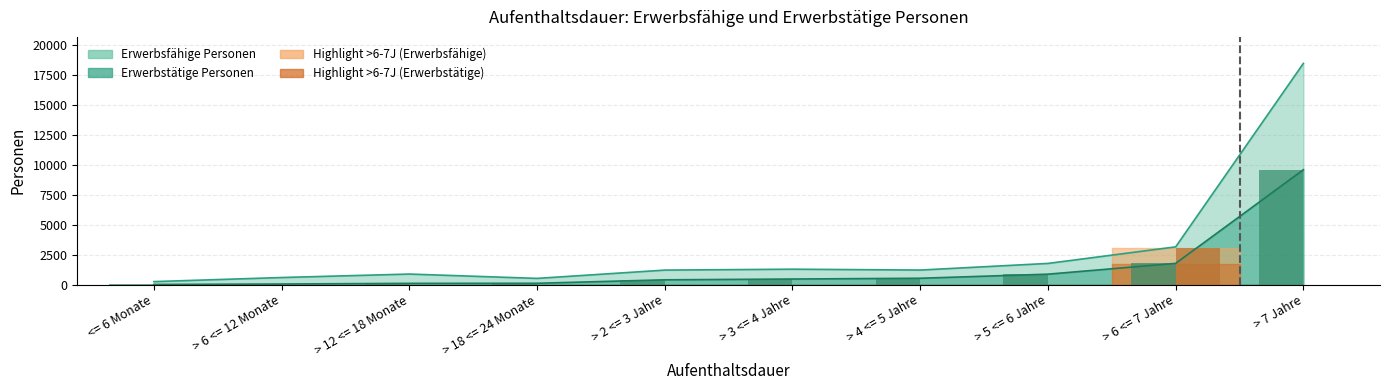

Does the chart contain stacked bars?

No